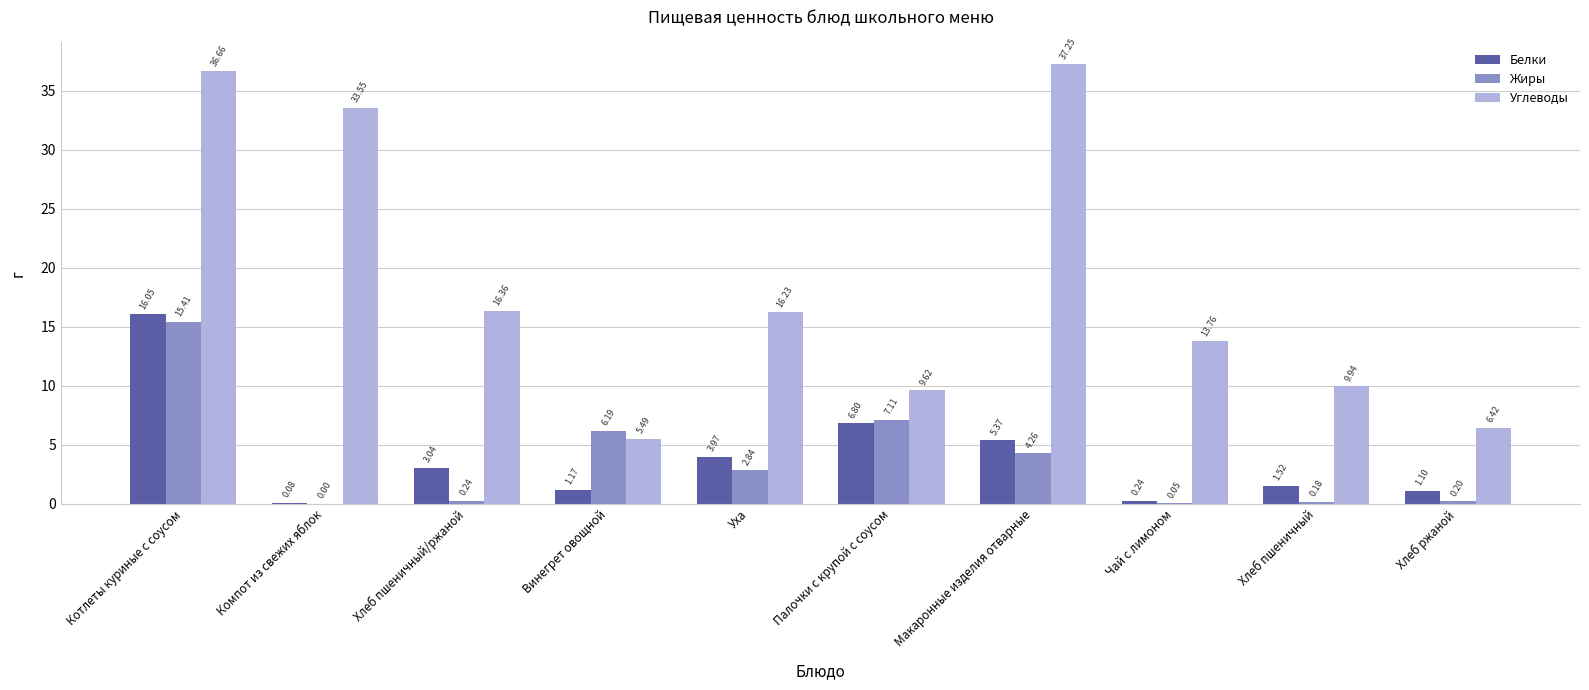

At which category does the chart reach its peak across all series?

Макаронные изделия отварные